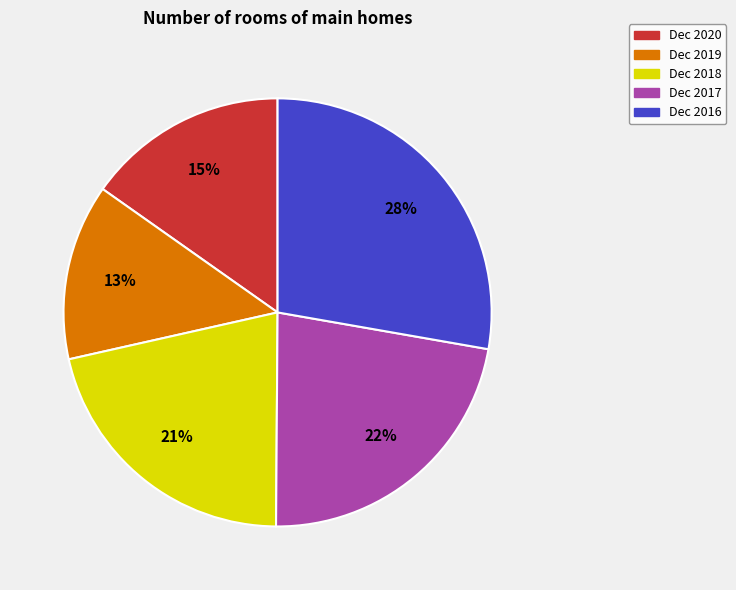

To the nearest percent, what is the combined percentage of Dec 2016 and Dec 2020?

43%